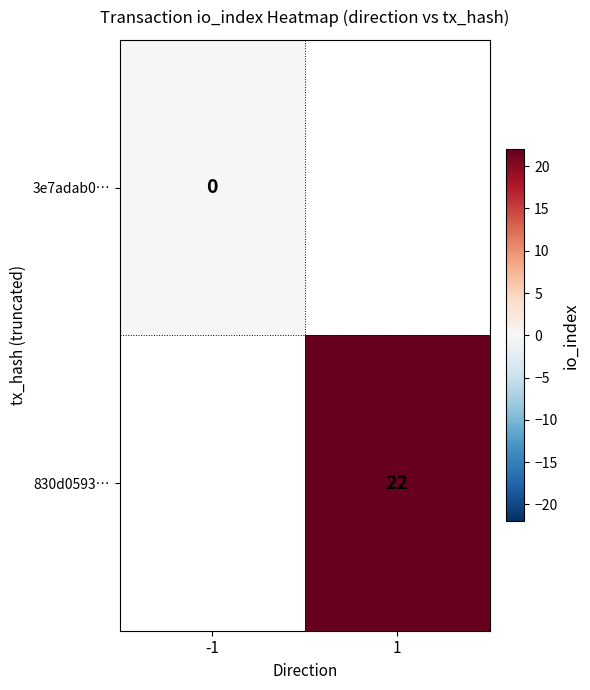

True or false: 830d0593… has a value of 9 at 1.

False